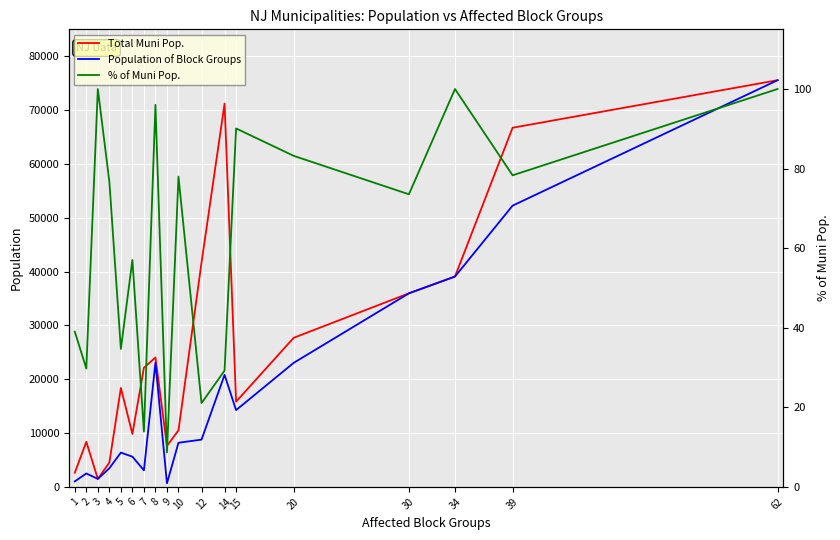

Count the number of categories in the chart.

18